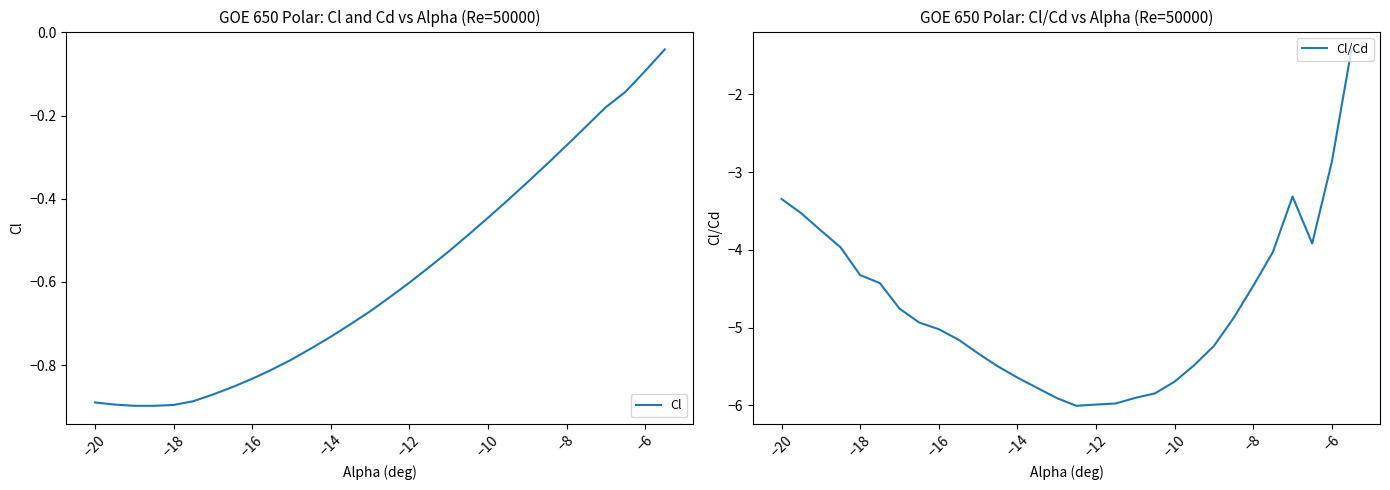

What is the difference between the maximum and minimum values in the Cl series?

0.9